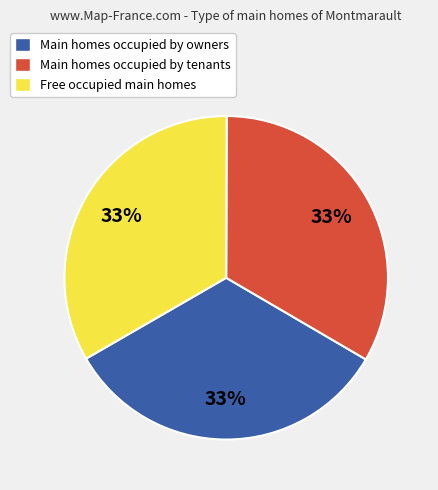

Combined, do Free occupied main homes and Main homes occupied by tenants account for over 50%?

Yes